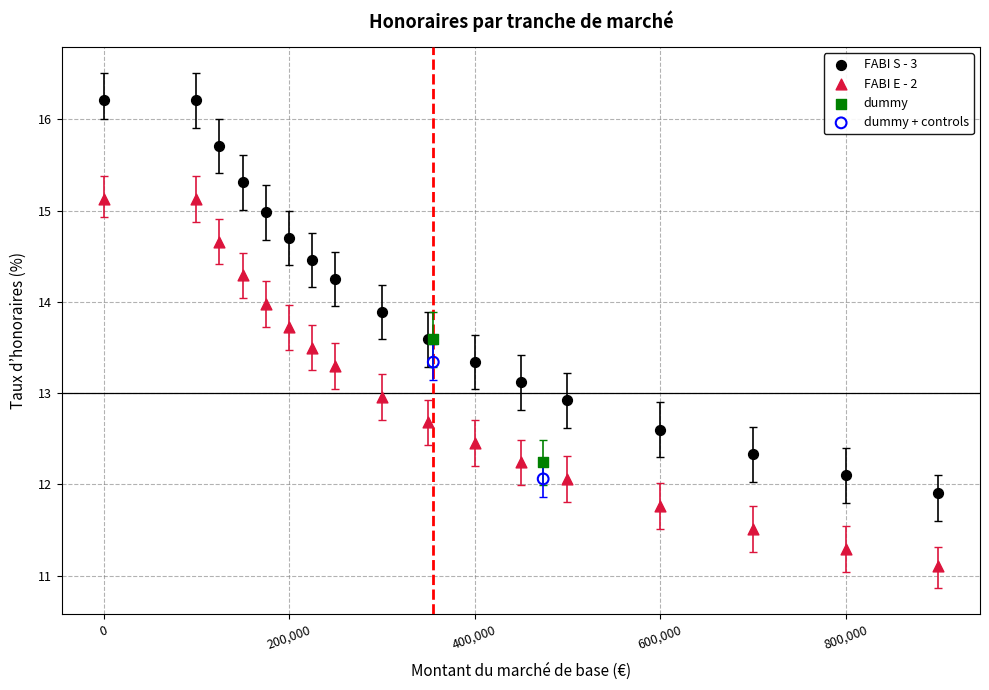

What are all the series names shown in the legend?

FABI S - 3, FABI E - 2, dummy, dummy + controls